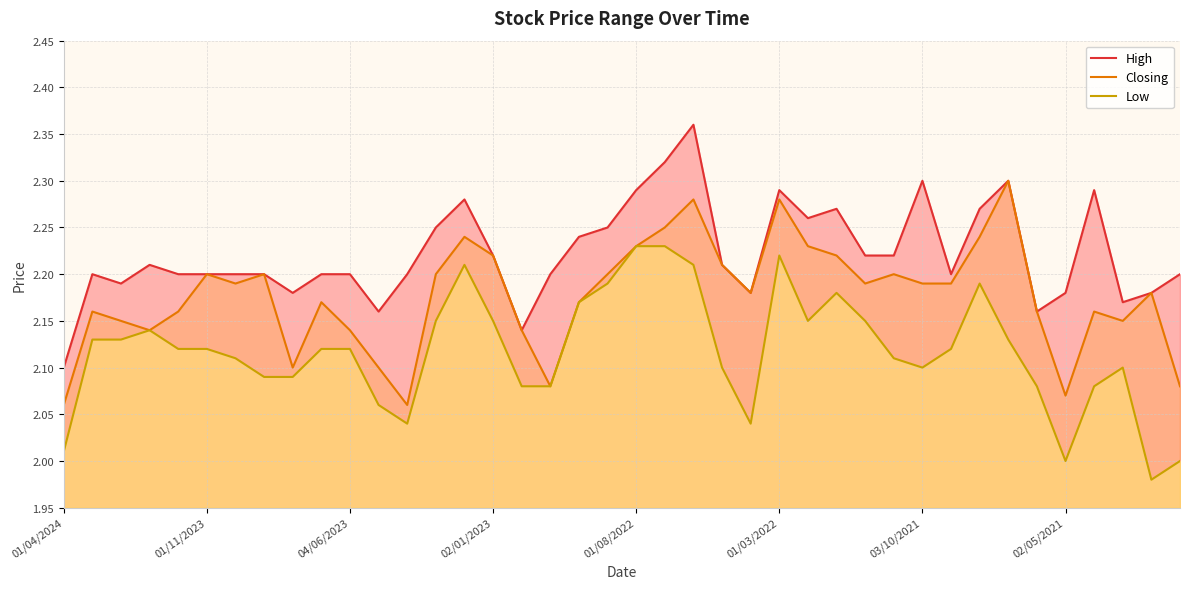

What is the sum of all Low values?

84.7